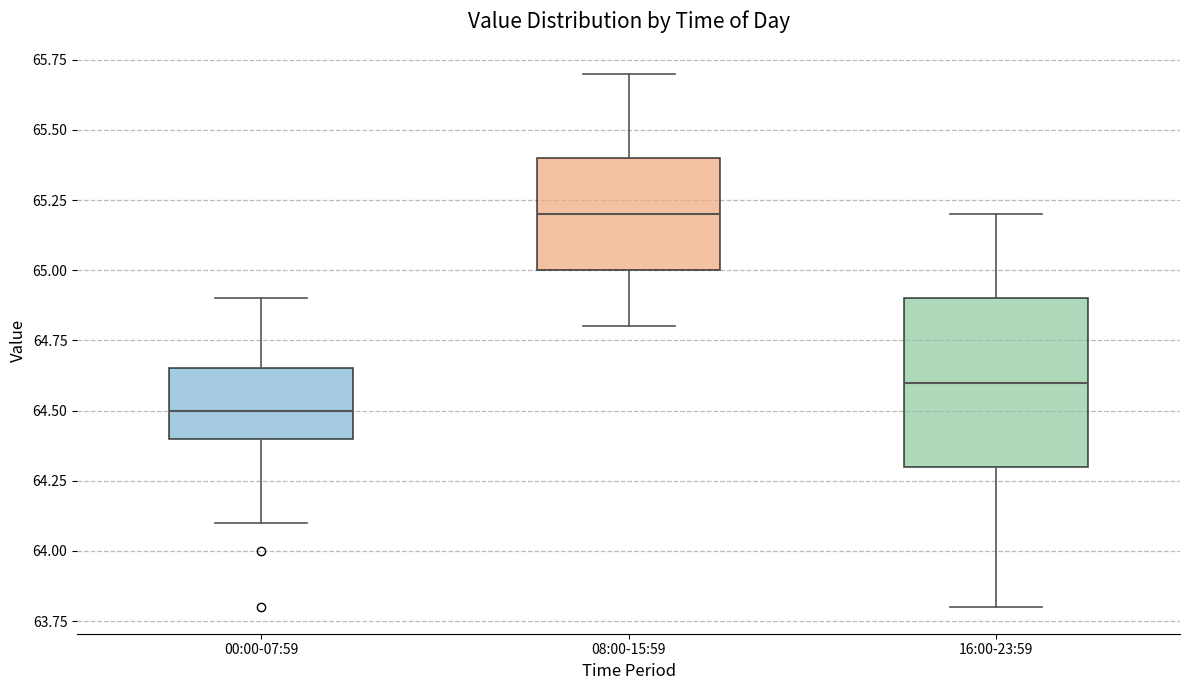

Reading left to right, transcribe this box plot: for each box, give where its median line is, the range the box spans, and where its two whiskers end, as read against the y-axis. The values are not printed on the chart, so give them approximately, as read against the axis.

00:00-07:59: median 64.50, box 64.40 to 64.65, whiskers 64.10 to 64.90
08:00-15:59: median 65.20, box 65.00 to 65.40, whiskers 64.80 to 65.70
16:00-23:59: median 64.60, box 64.30 to 64.90, whiskers 63.80 to 65.20